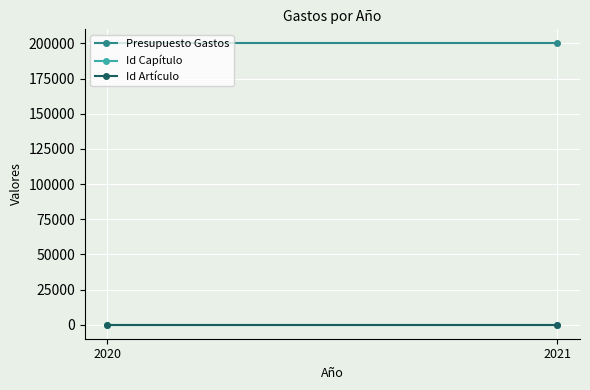

The Id Artículo series shows 9 at 2020. True or false?

False